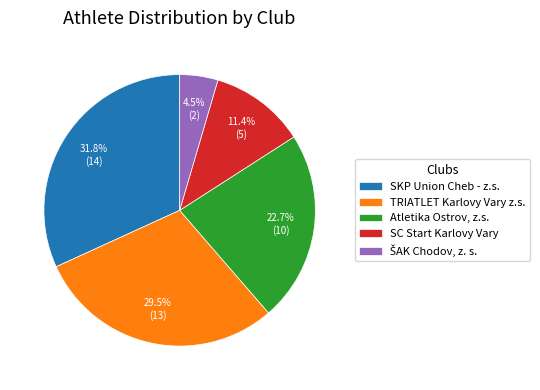

Between SC Start Karlovy Vary and SKP Union Cheb - z.s., which is larger?

SKP Union Cheb - z.s.